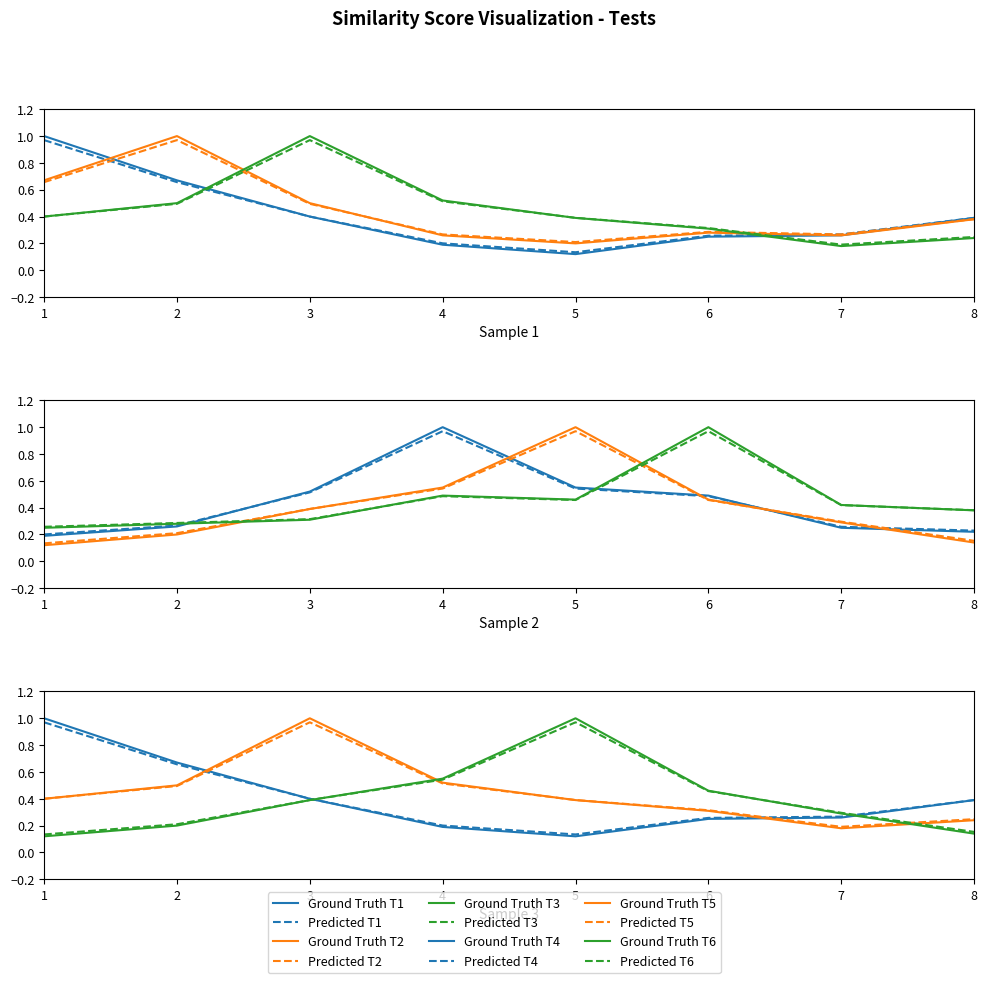

Read the T2 value at 6.

0.3